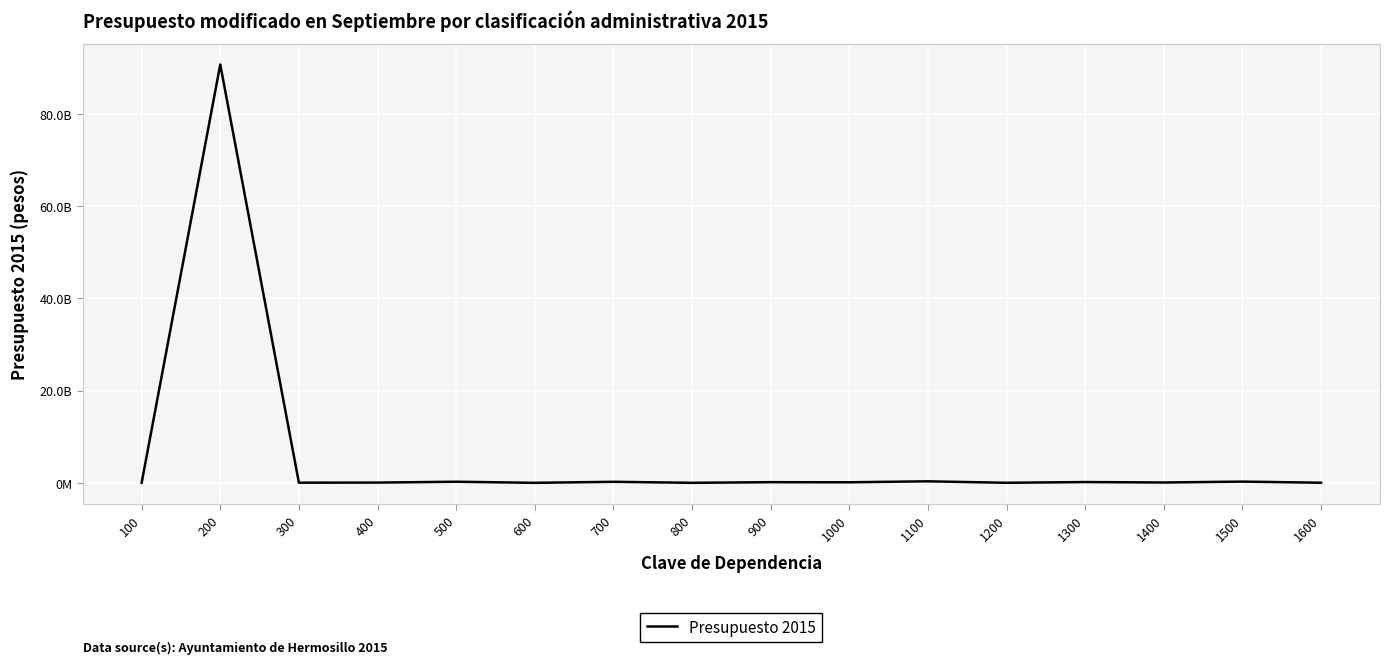

Where is the first local minimum?

300